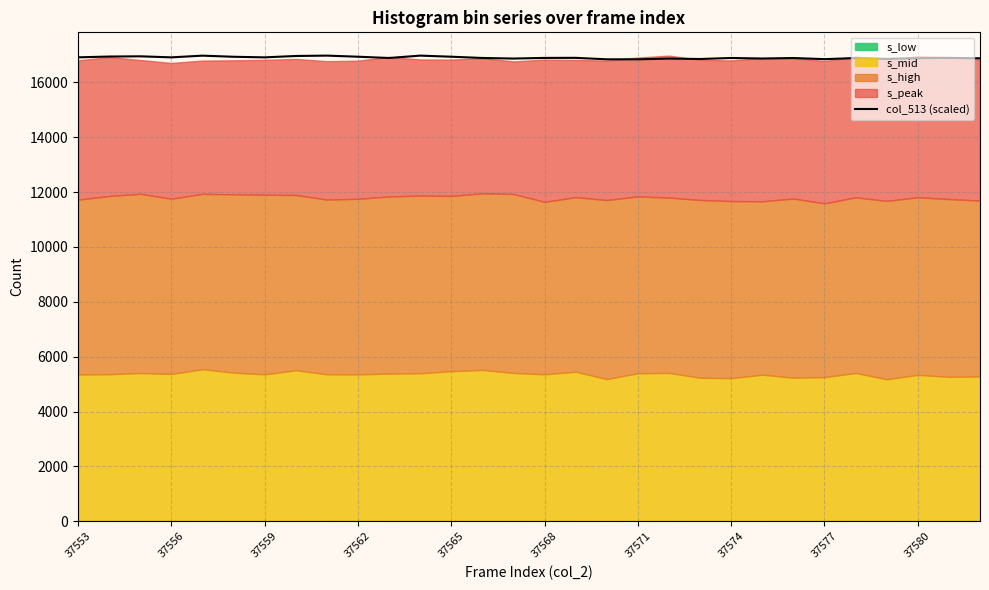

What is the highest value of the col_513 (scaled) series?

16975.0